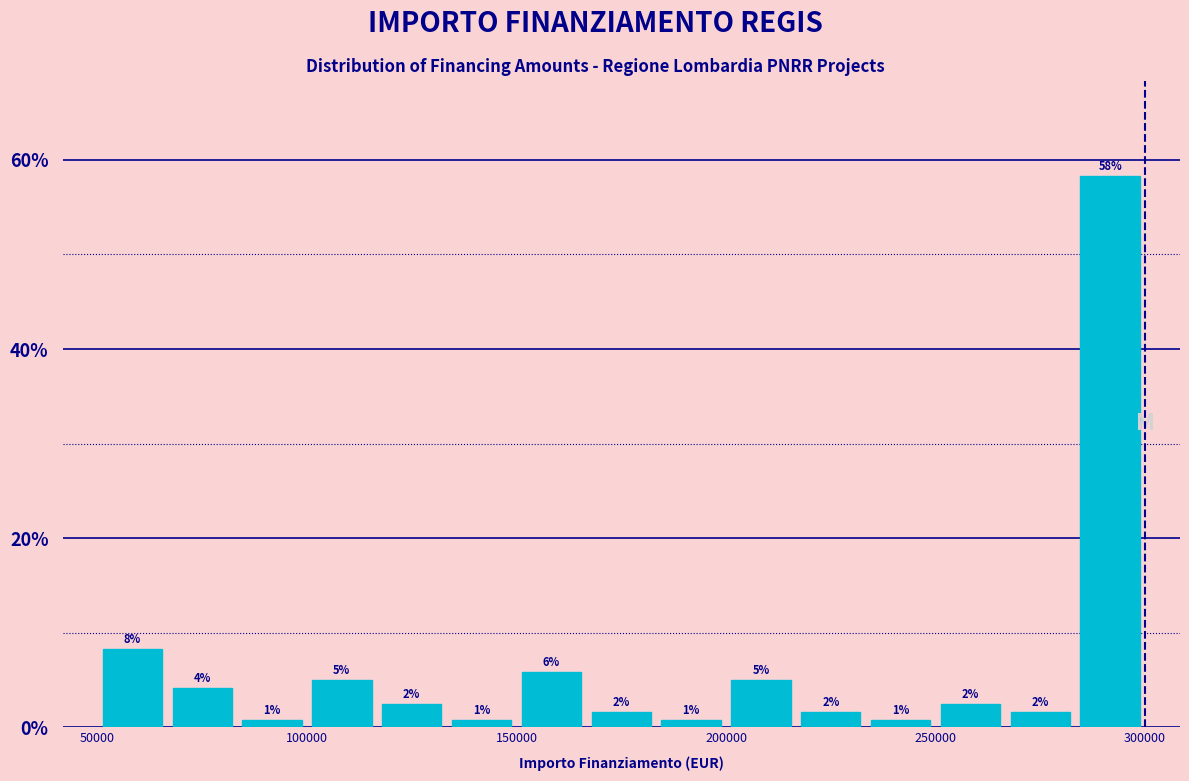

Read against the x-axis, roughly where is the centre of the tallest bar?

290000